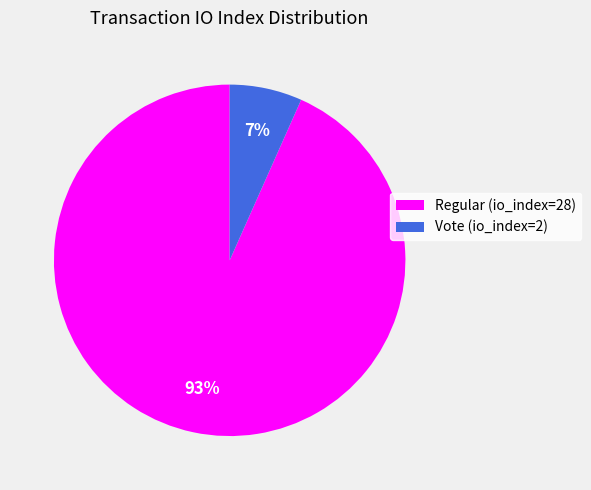

Which slice represents more than half of the pie?

Regular (io_index=28)